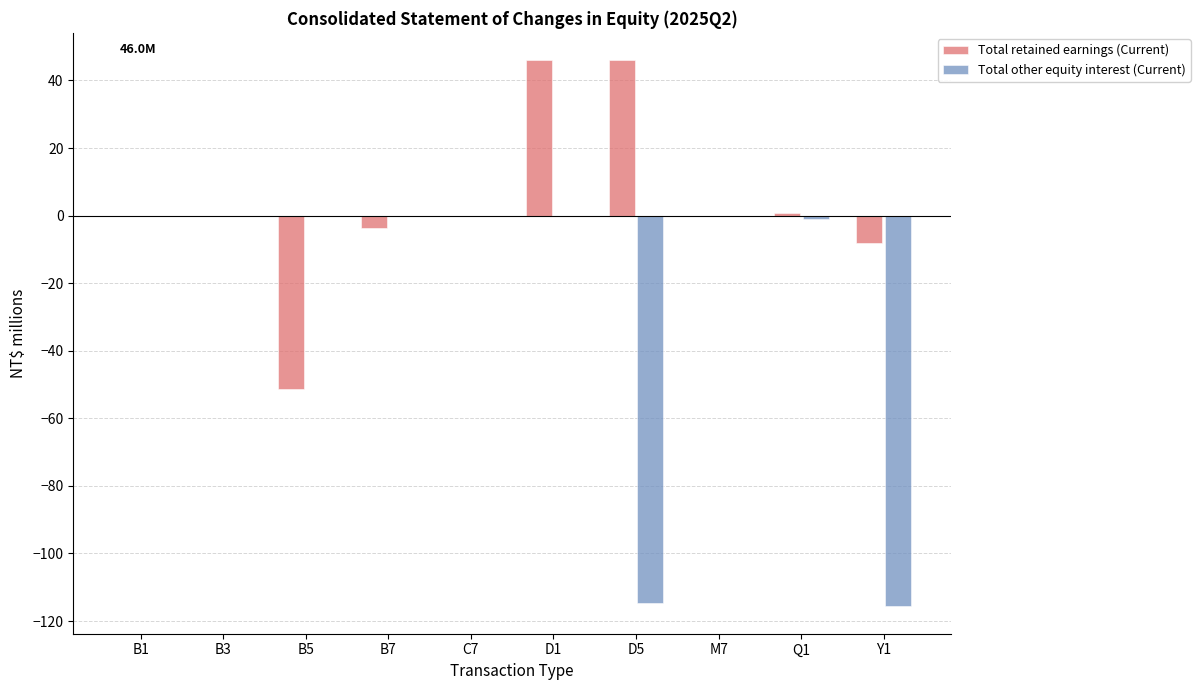

What is the total value across all series at B5?

-51.3